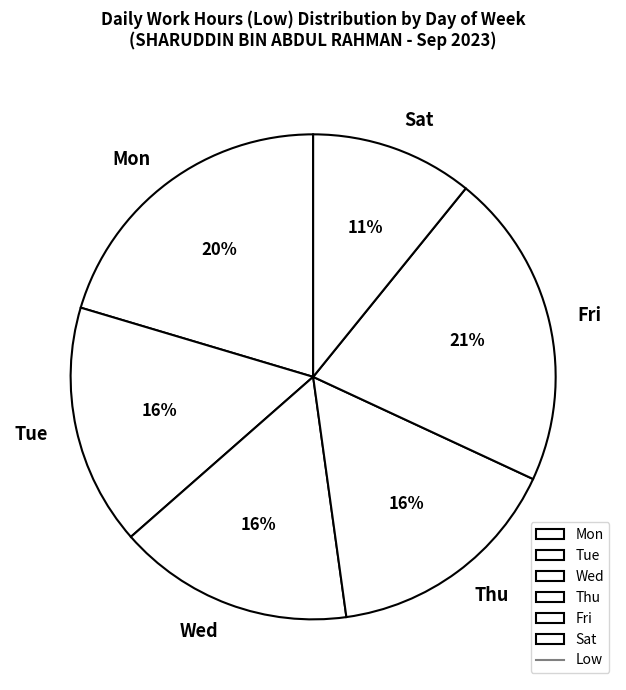

What is the ratio of the value at Thu to the value at Mon?

0.8